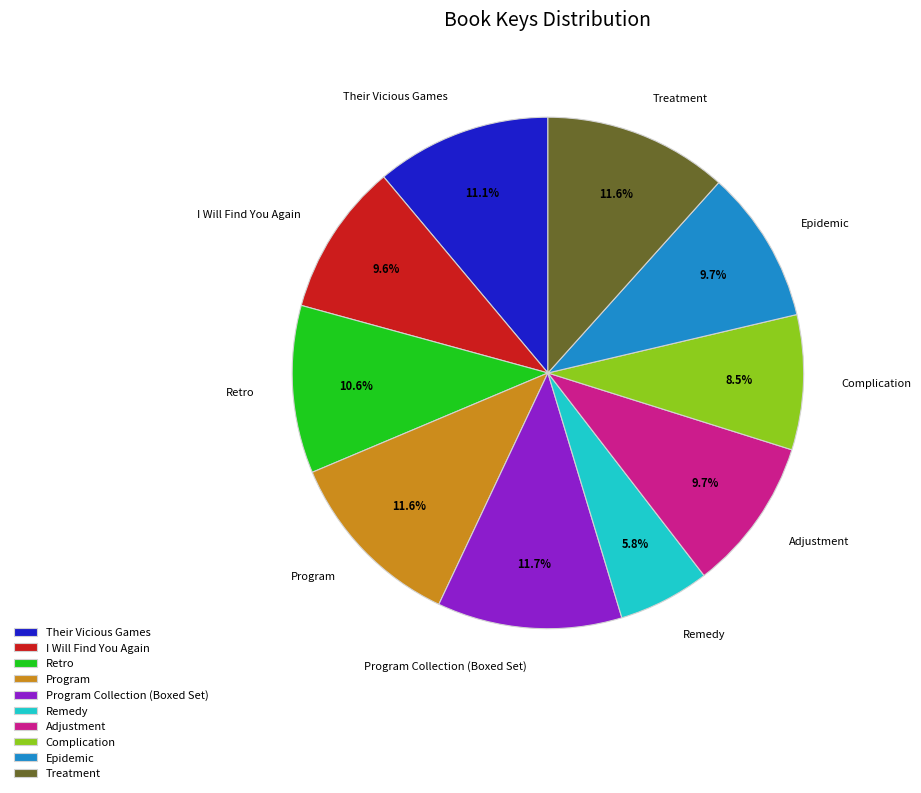

Which category has the smallest portion of the pie?

Remedy